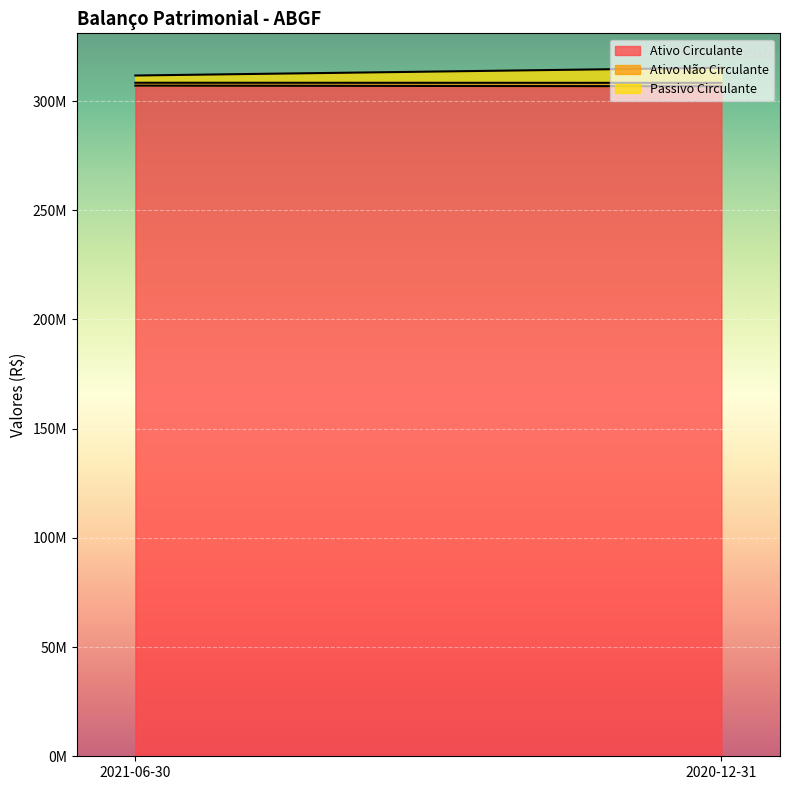

How many Passivo Circulante values are between 3314451 and 6907298?

2